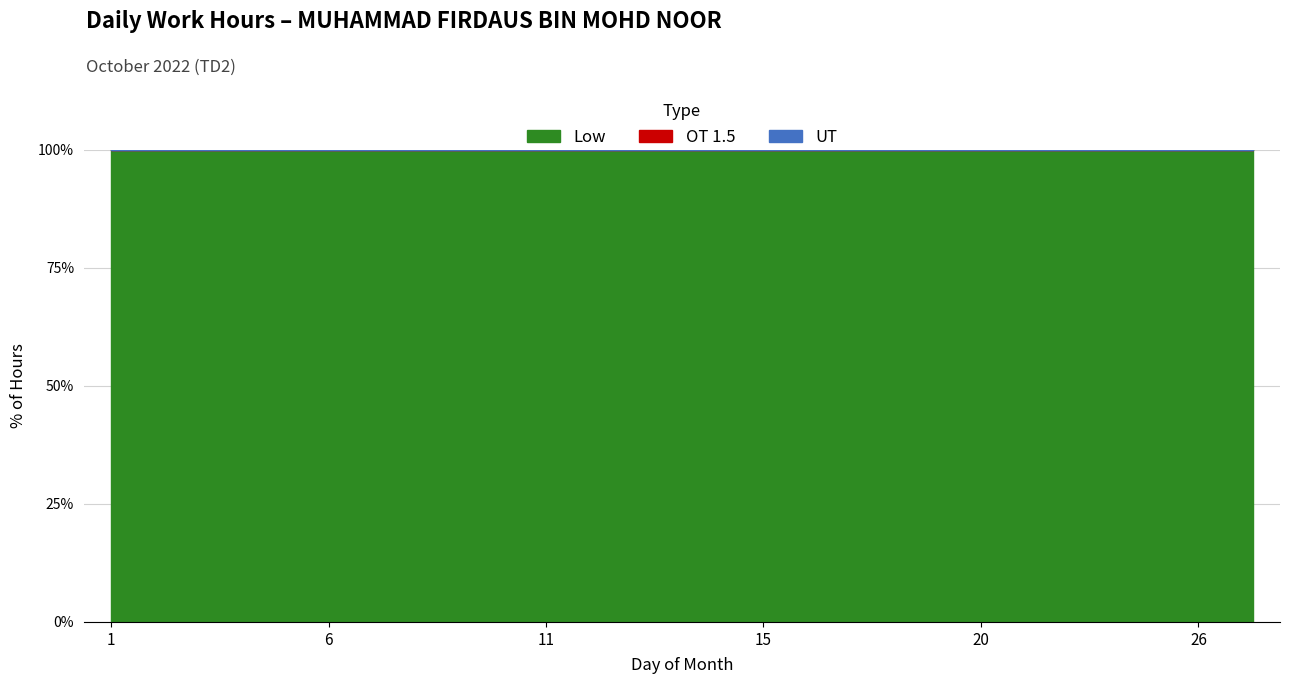

At which category is the sum across all series the highest?

22